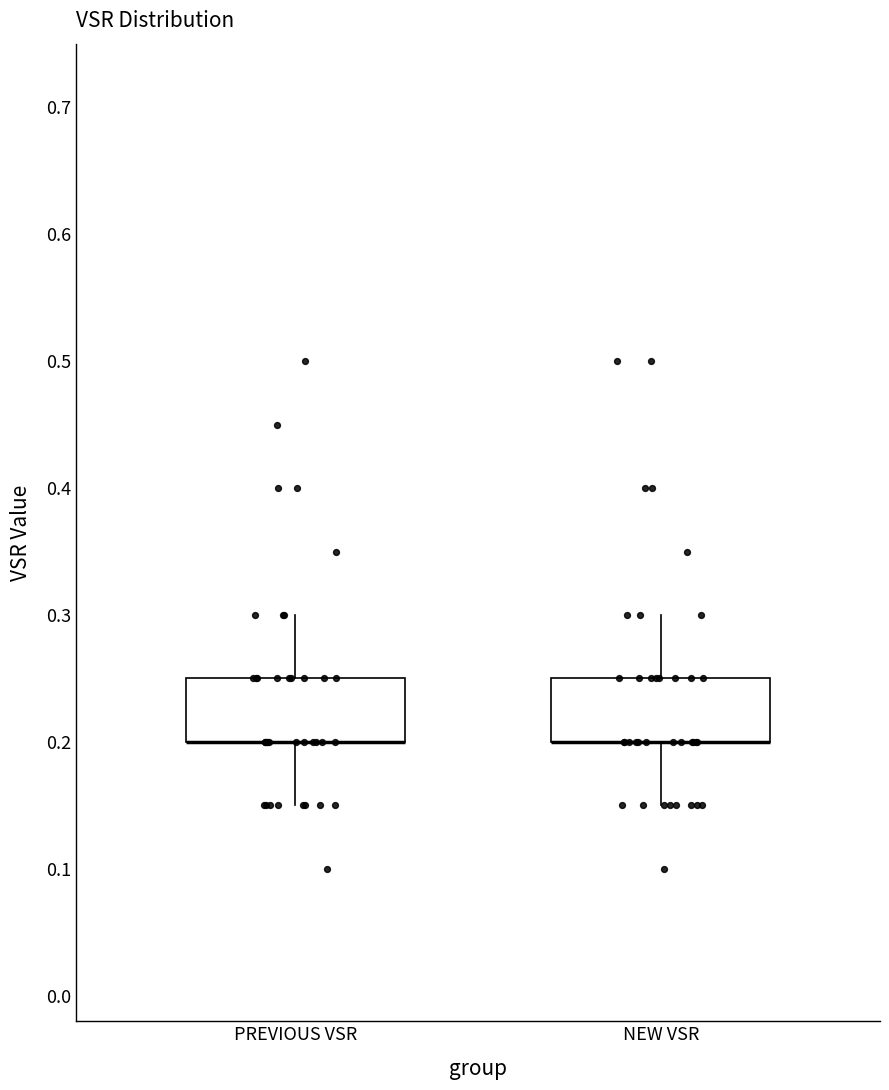

Reading left to right, read every box against the y-axis: the position of its median line, the range the box covers, and the ends of its whiskers. The values are not printed on the chart, so give them approximately, as read against the axis.

PREVIOUS VSR: median 0.20 (drawn on the box's lower edge), box 0.20 to 0.25, whiskers 0.15 to 0.30
NEW VSR: median 0.20 (drawn on the box's lower edge), box 0.20 to 0.25, whiskers 0.15 to 0.30